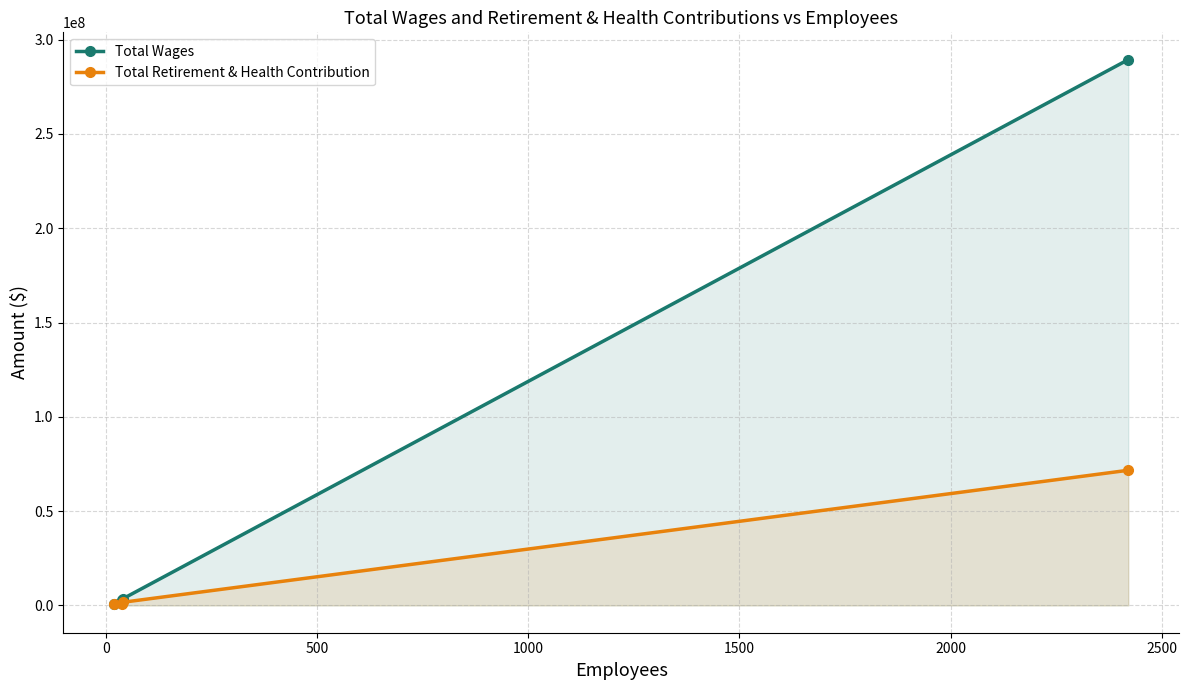

True or false: Total Wages has more than 1 points higher than both neighbors.

False